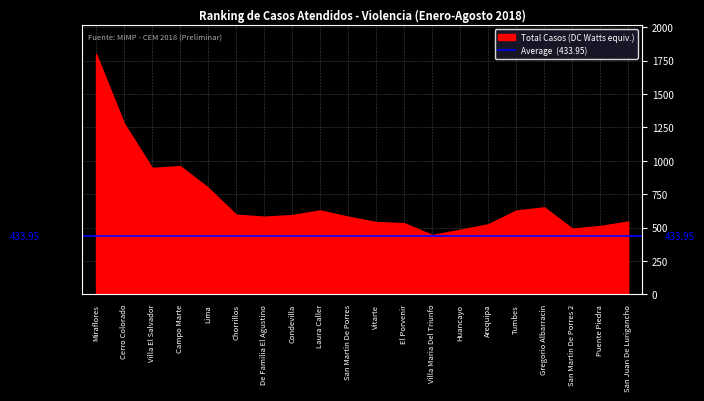

Which label corresponds to the largest value in the chart?

Miraflores